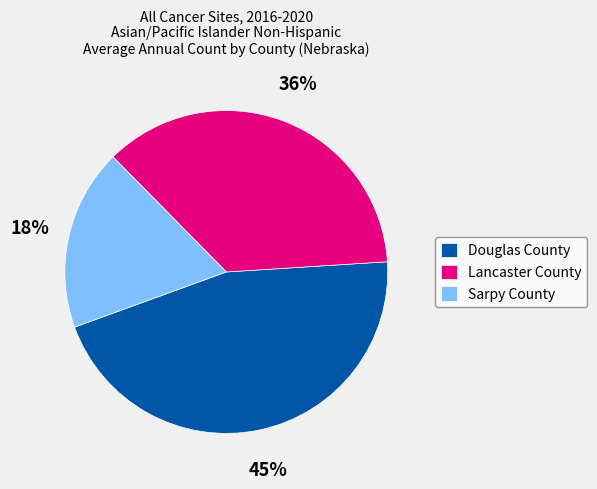

What is the ratio of the value at Sarpy County to the value at Douglas County?

0.4